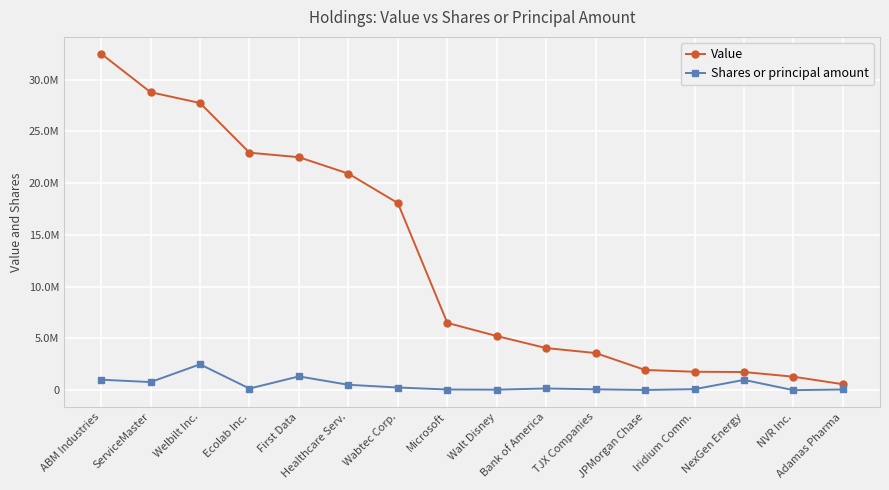

Which series changed the most between Welbilt Inc. and Ecolab Inc.?

Value